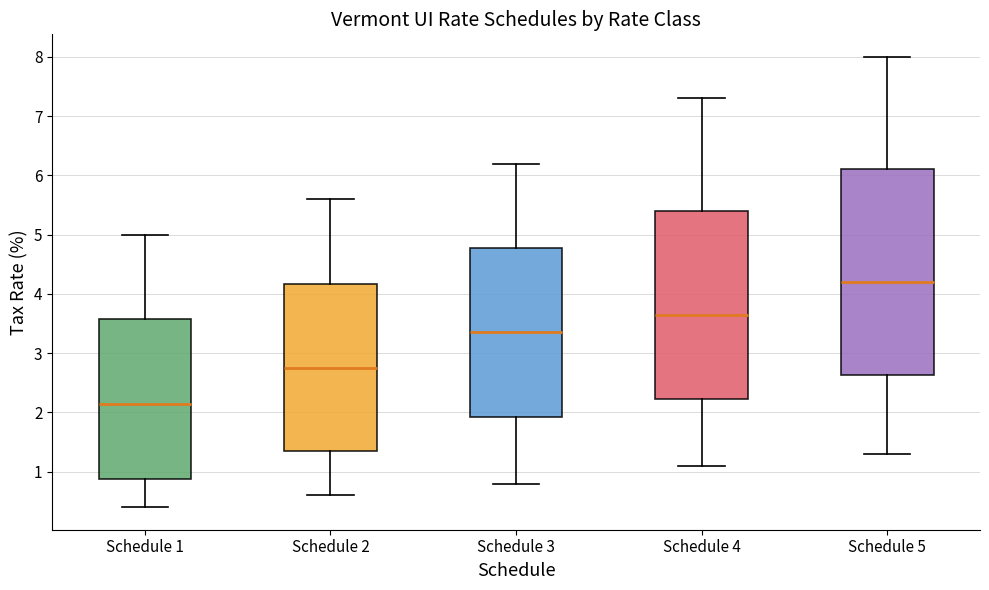

Reading left to right, read every box against the y-axis: the position of its median line, the range the box covers, and the ends of its whiskers. The values are not printed on the chart, so give them approximately, as read against the axis.

Schedule 1: median 2.2, box 0.9 to 3.6, whiskers 0.4 to 5.0
Schedule 2: median 2.8, box 1.4 to 4.2, whiskers 0.6 to 5.6
Schedule 3: median 3.4, box 1.9 to 4.8, whiskers 0.8 to 6.2
Schedule 4: median 3.7, box 2.2 to 5.4, whiskers 1.1 to 7.3
Schedule 5: median 4.2, box 2.6 to 6.1, whiskers 1.3 to 8.0